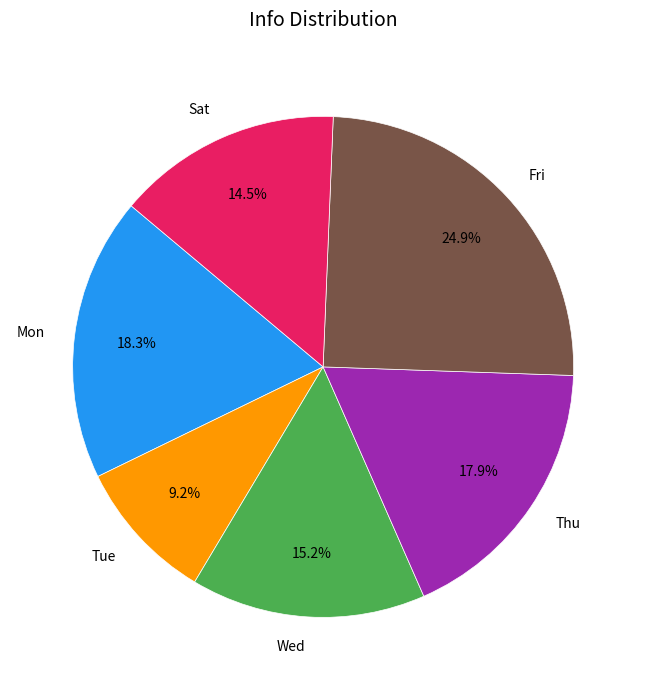

How much of the chart is everything except Wed?

84.8%